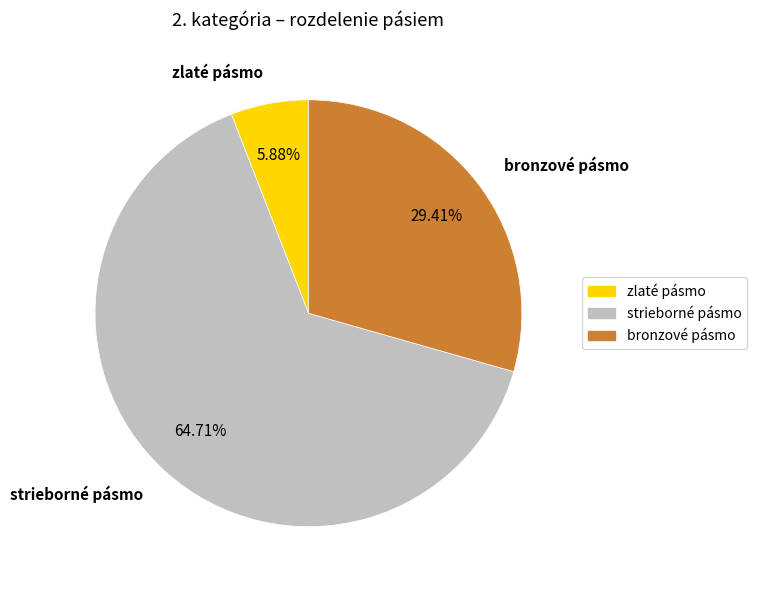

Rank the categories by value from lowest to highest.

zlaté pásmo, bronzové pásmo, strieborné pásmo